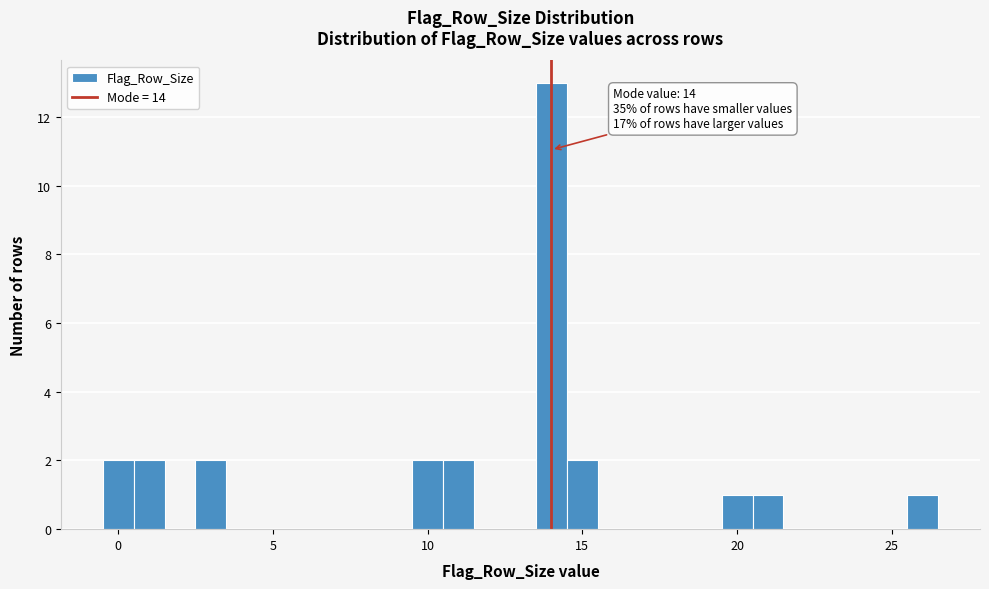

Around what value on the x-axis is the tallest bar? Give the approximate position of its centre, as read against the axis.

14.0